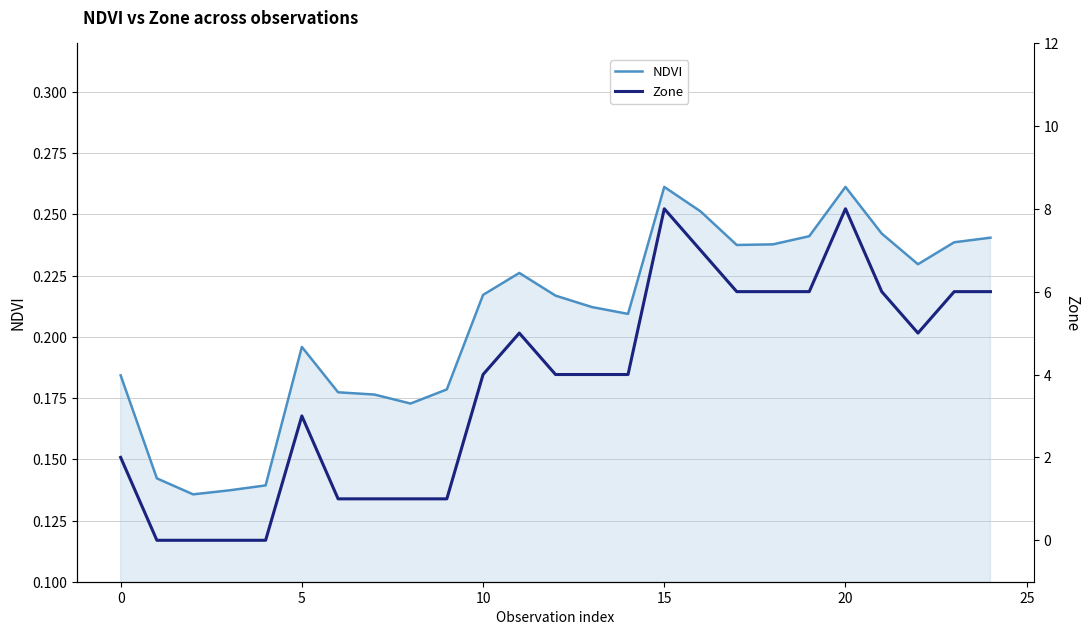

The Zone series shows 3.7 at 15. True or false?

False